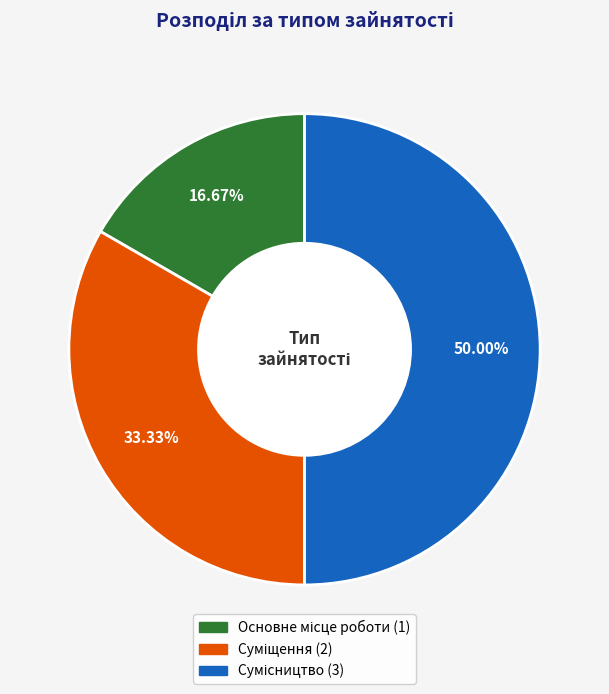

What is the ratio of the value at Основне місце роботи to the value at Сумісництво?

0.3